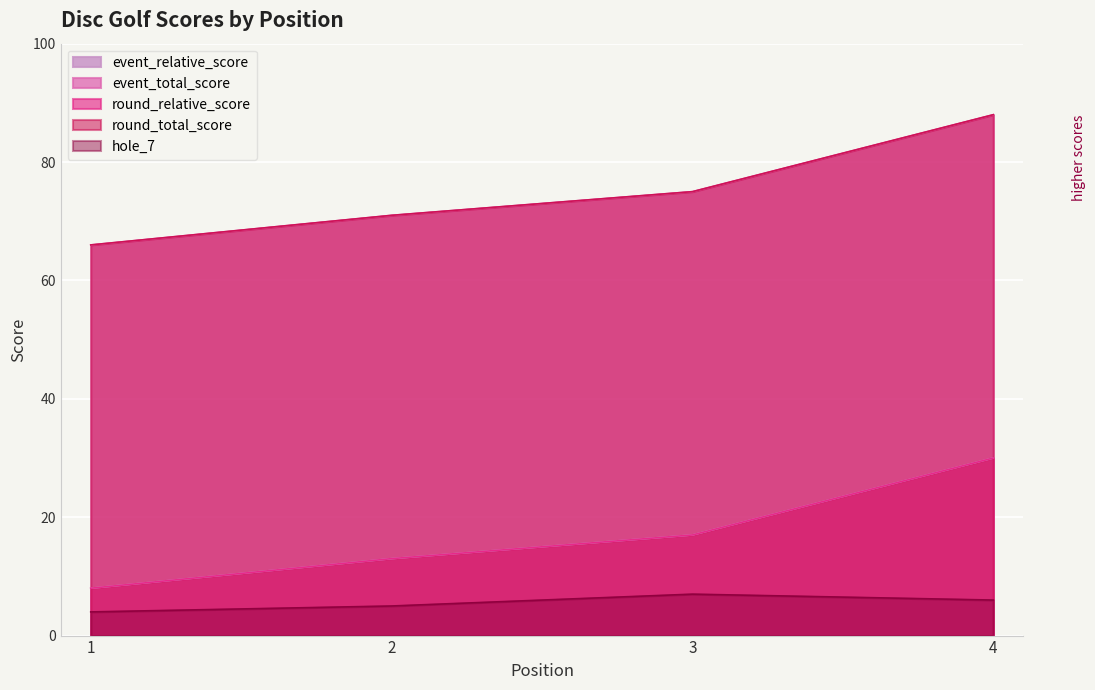

How many lines are shown in the chart?

5